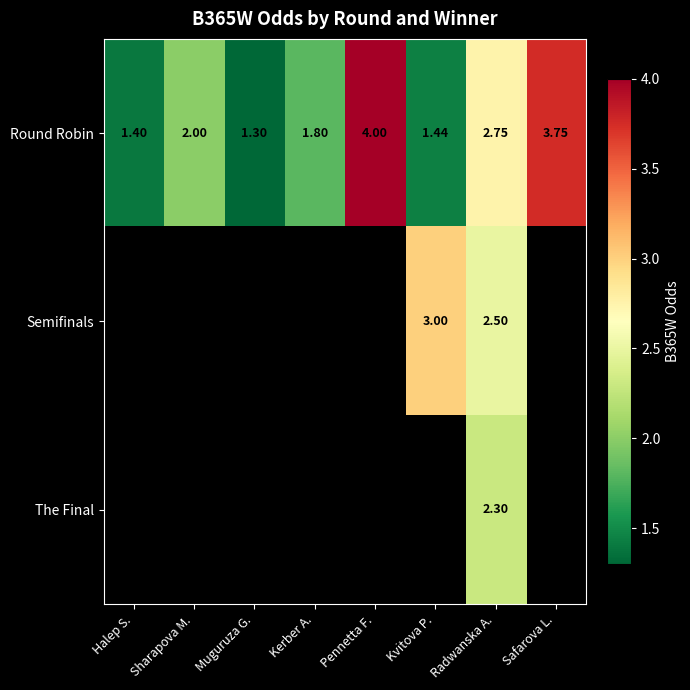

What is the approximate value of Round Robin at Kvitova P.?

1.4